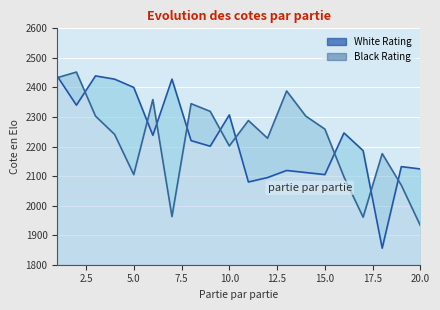

The Black Rating series shows 3081 at 14. True or false?

False